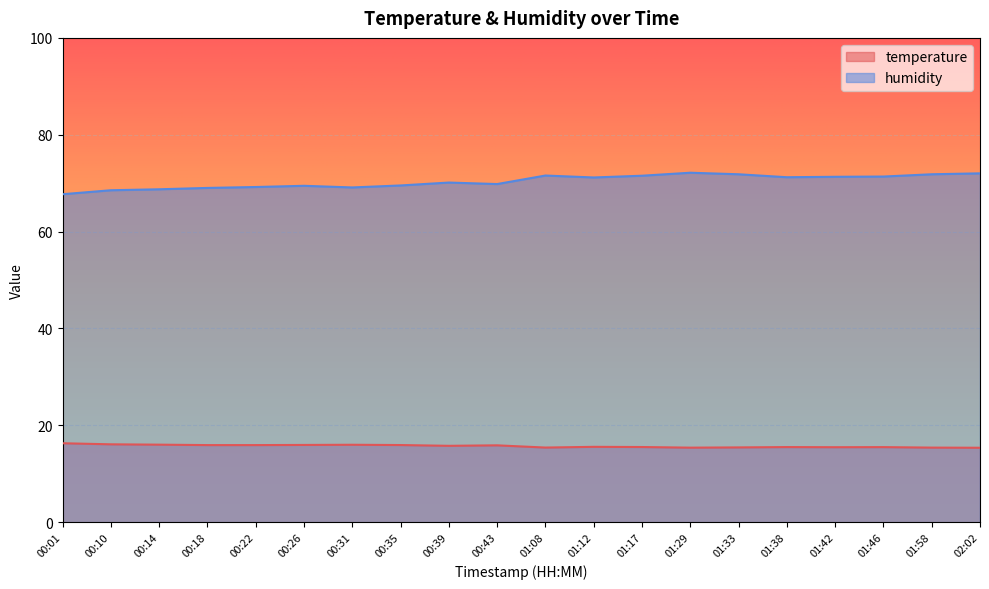

What is the sum of all humidity values?

1407.4